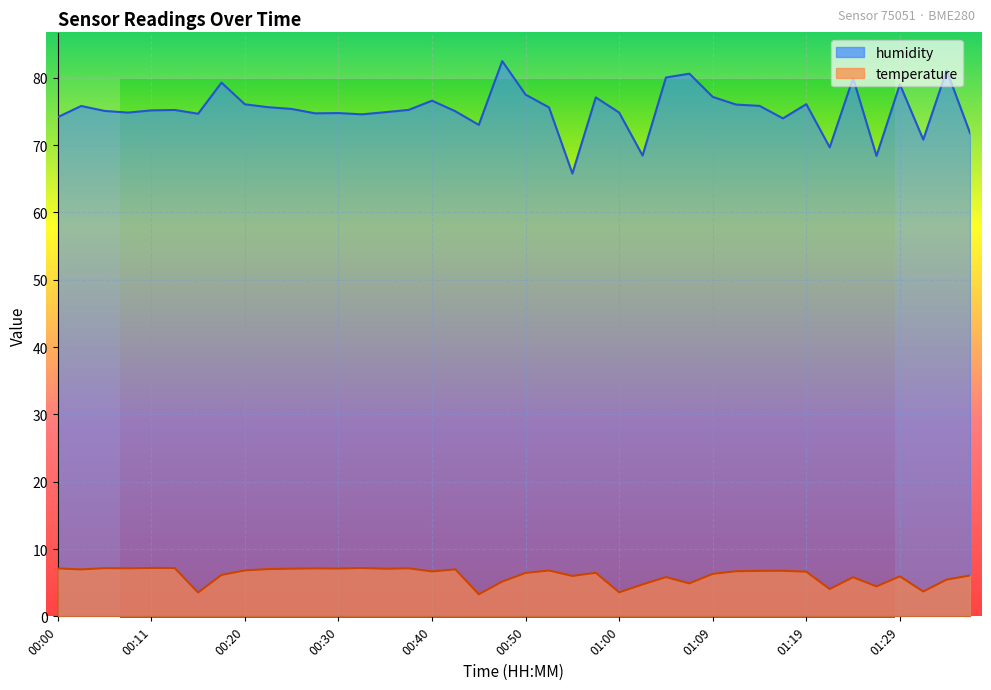

List the labels in order of humidity value, smallest first.

00:55, 01:27, 01:02, 01:22, 01:31, 01:36, 00:45, 01:17, 00:00, 00:33, 00:16, 00:28, 00:30, 00:08, 01:00, 00:35, 00:42, 00:05, 00:11, 00:13, 00:38, 00:25, 00:52, 00:23, 00:03, 01:14, 01:12, 00:20, 01:19, 00:40, 00:57, 01:09, 00:50, 01:29, 00:18, 01:24, 01:05, 01:07, 01:34, 00:47